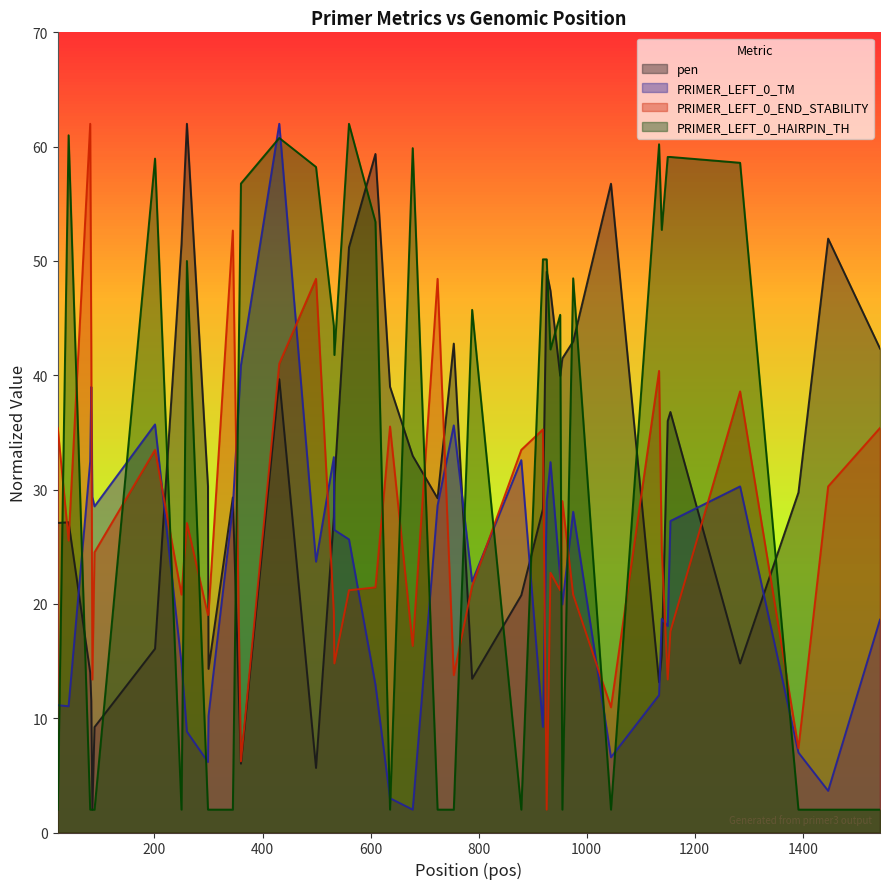

What is the smallest value displayed?

2.0